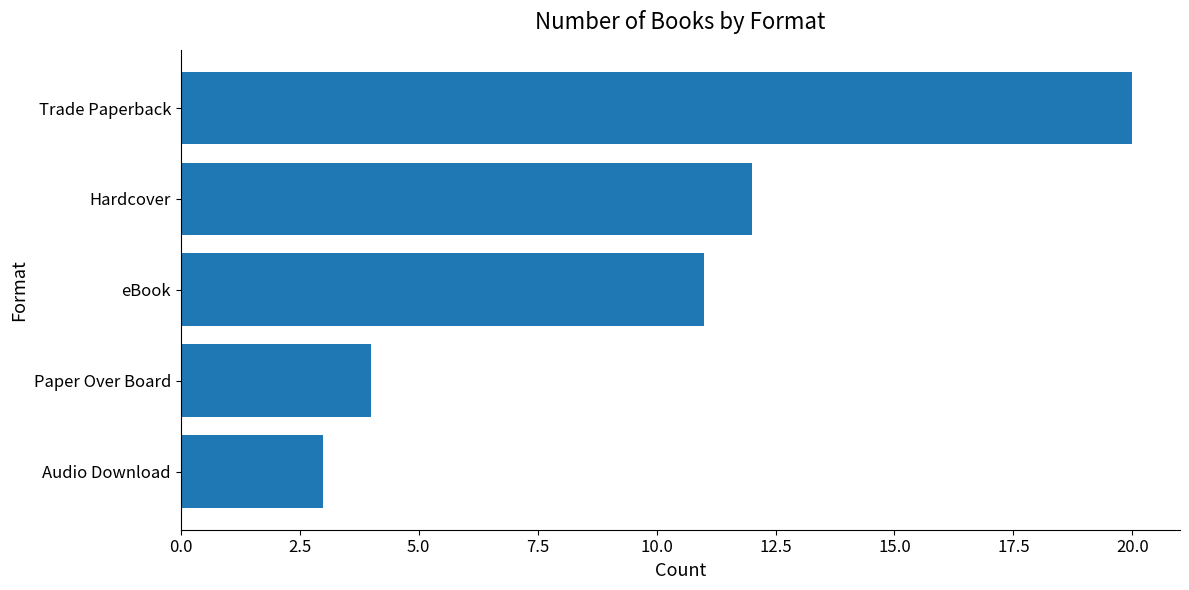

How many bars are there in total?

5